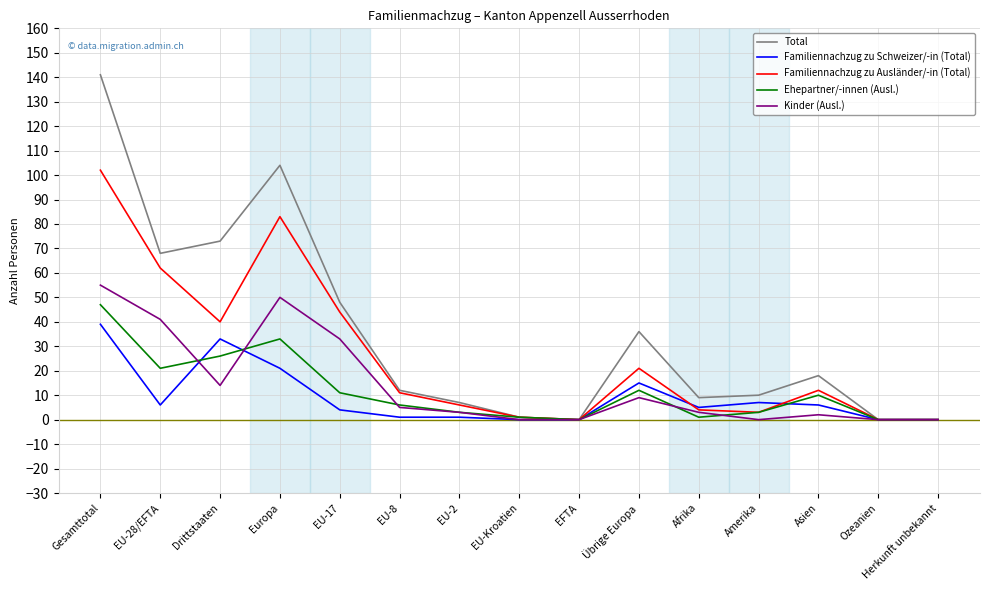

List the series in order of their peak value, highest first.

Total, Familiennachzug zu Ausländer/-in (Total), Kinder (Ausl.), Ehepartner/-innen (Ausl.), Familiennachzug zu Schweizer/-in (Total)